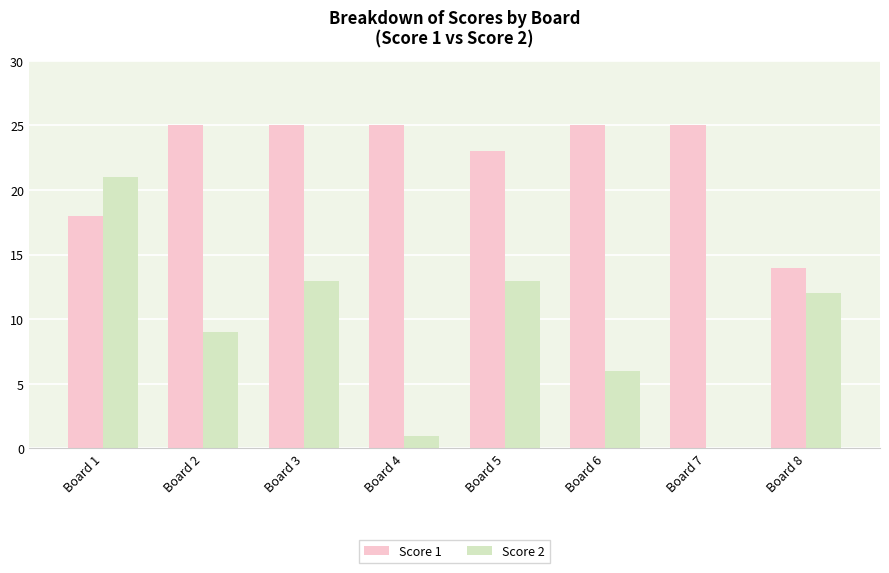

Which series has the widest spread of values?

Score 2